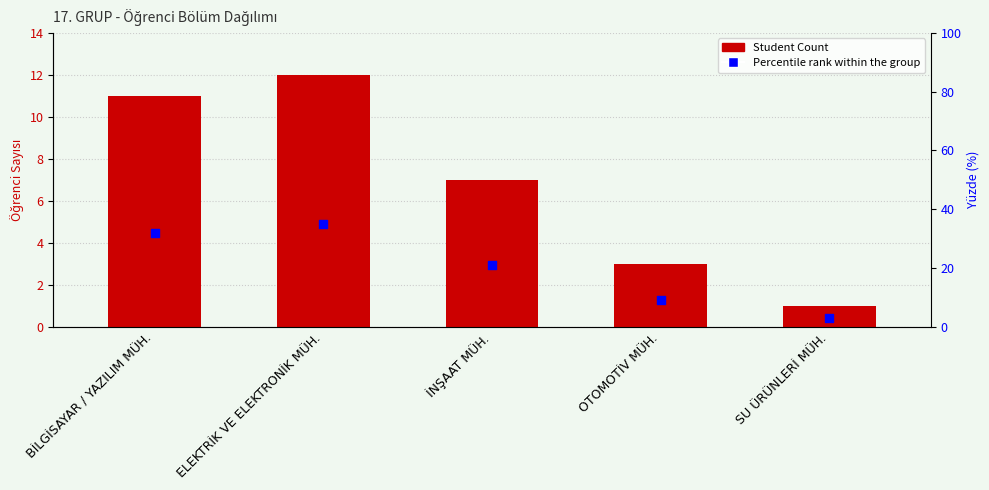

Which series has the largest Y range (max minus min)?

Percentile rank within the group